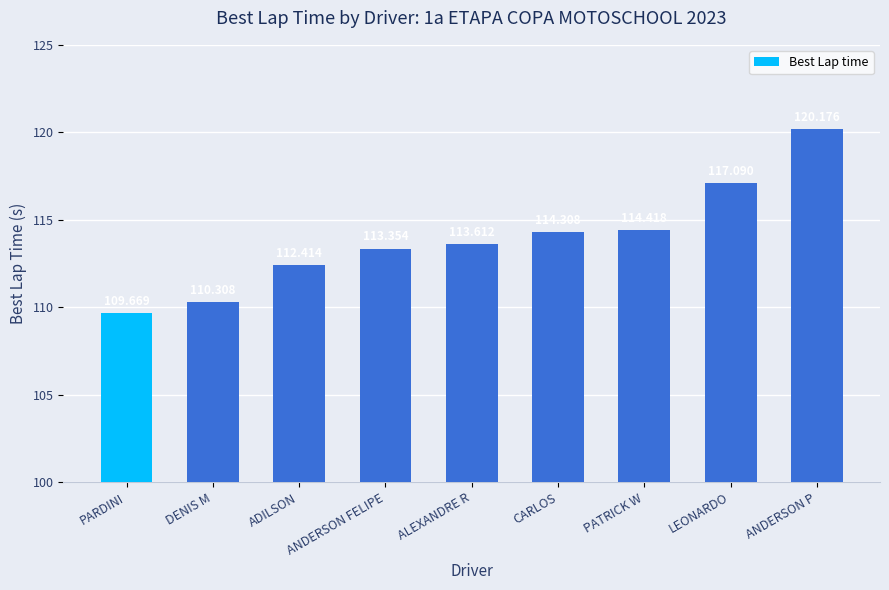

What is the difference between the maximum and minimum values?

10.5